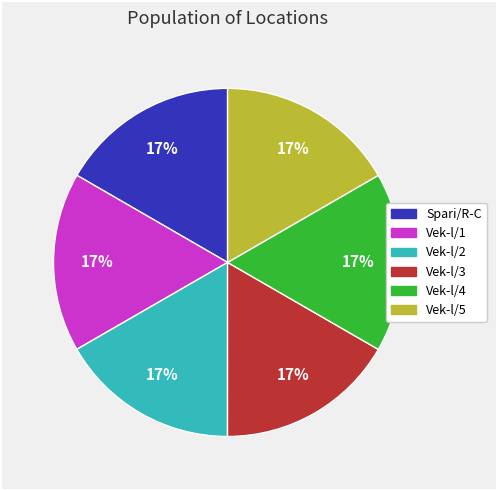

What percentage is the Vek-l/2 slice, to the nearest percent?

17%